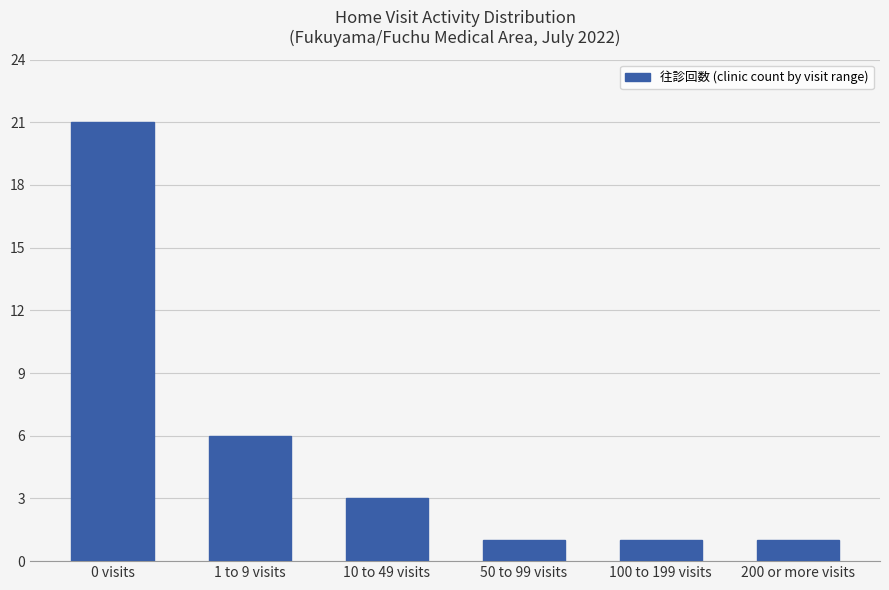

Reading left to right, extract all data points from this chart.

21	6	3	1	1	1